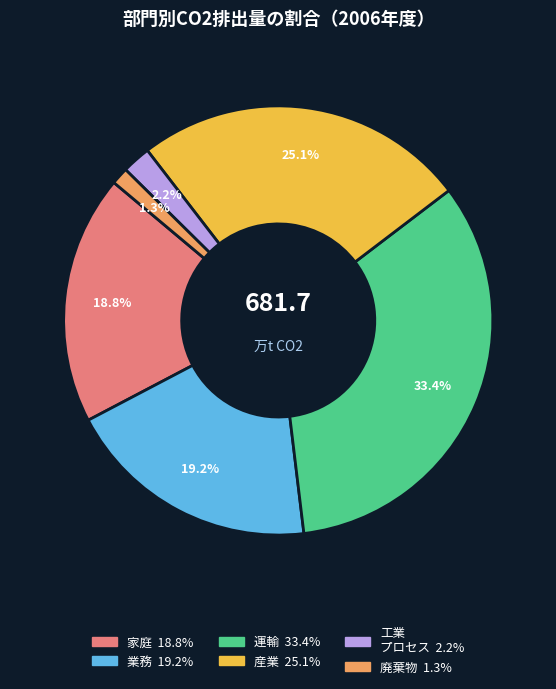

Does any single category account for the majority?

No